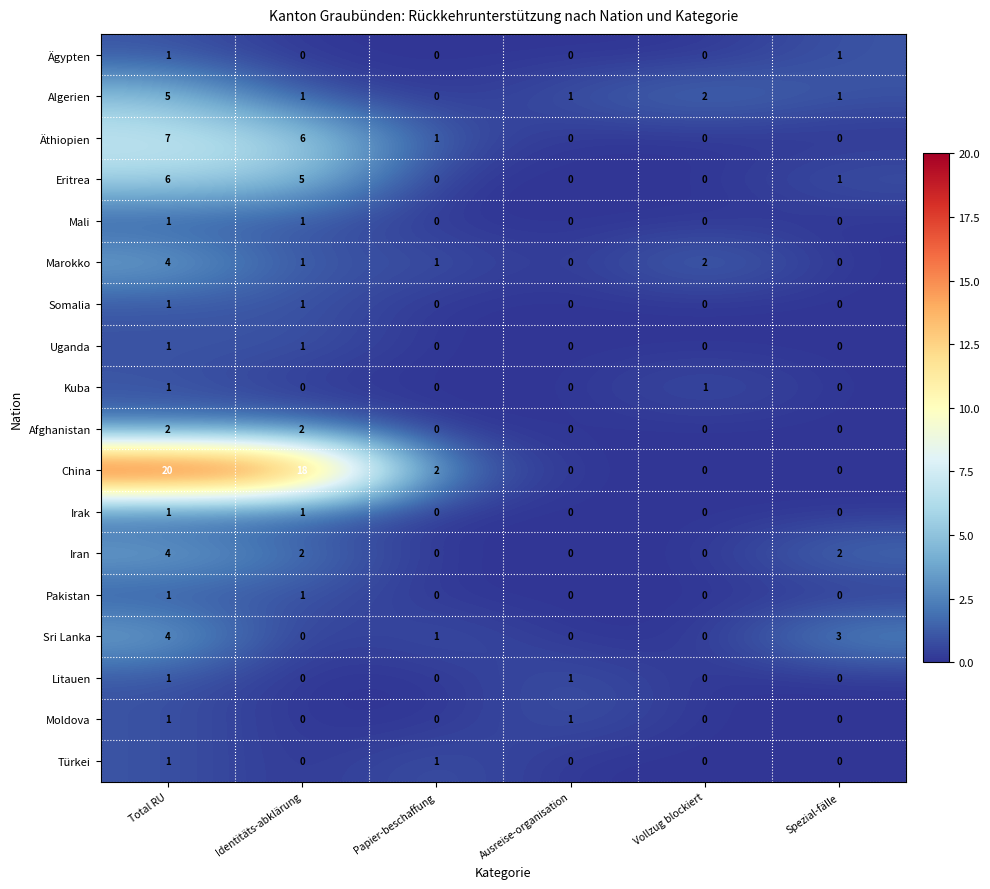

At which label does Marokko first exceed 1?

Total RU